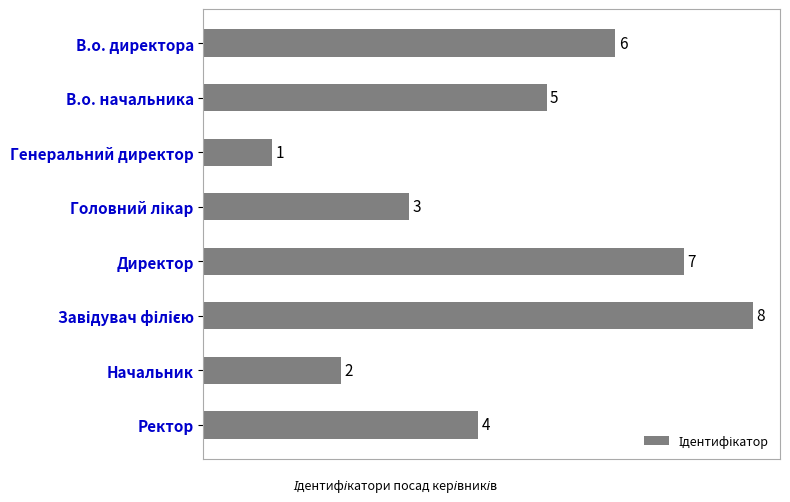

What is the sum of all values?

36